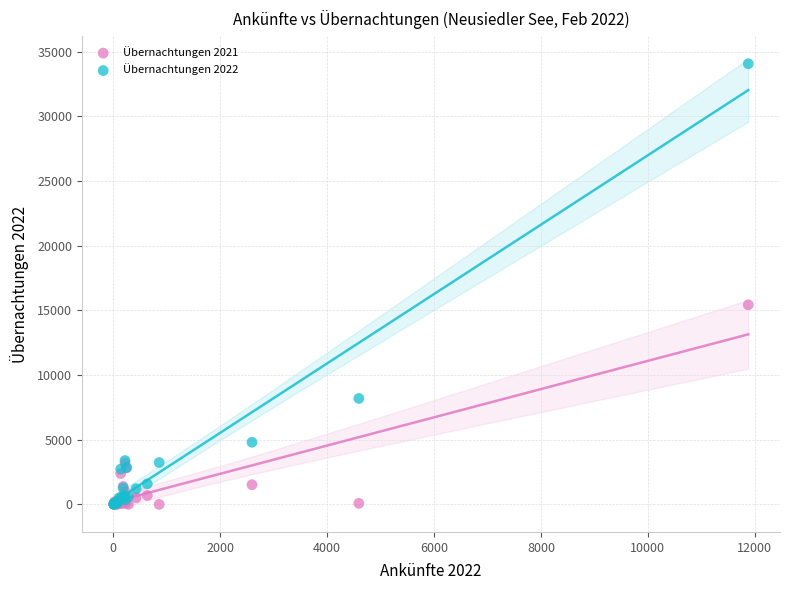

Across all series, what Y value is closest to 17037?

15431